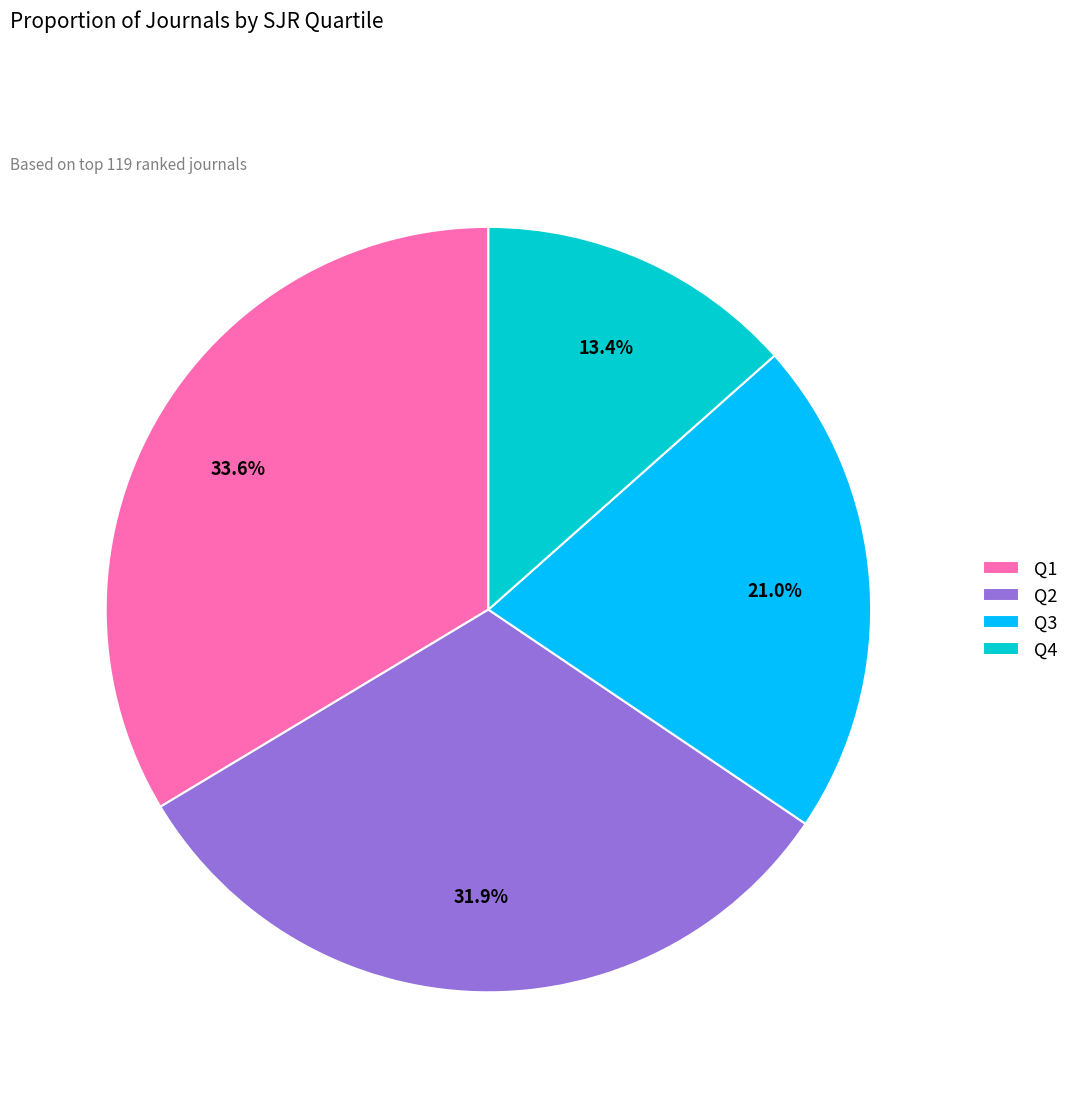

To the nearest percent, what is the combined percentage of Q2 and Q3?

53%